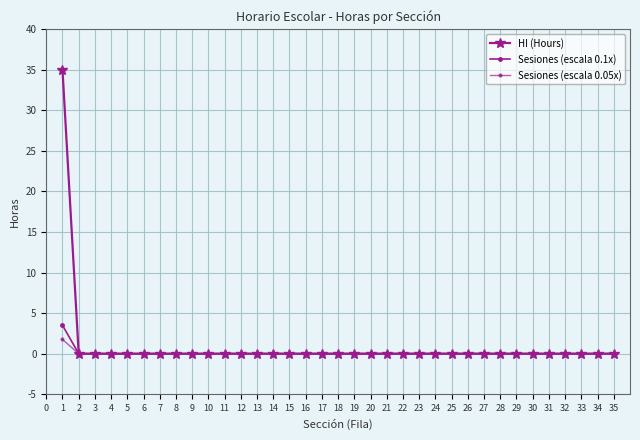

How many lines are shown in the chart?

3